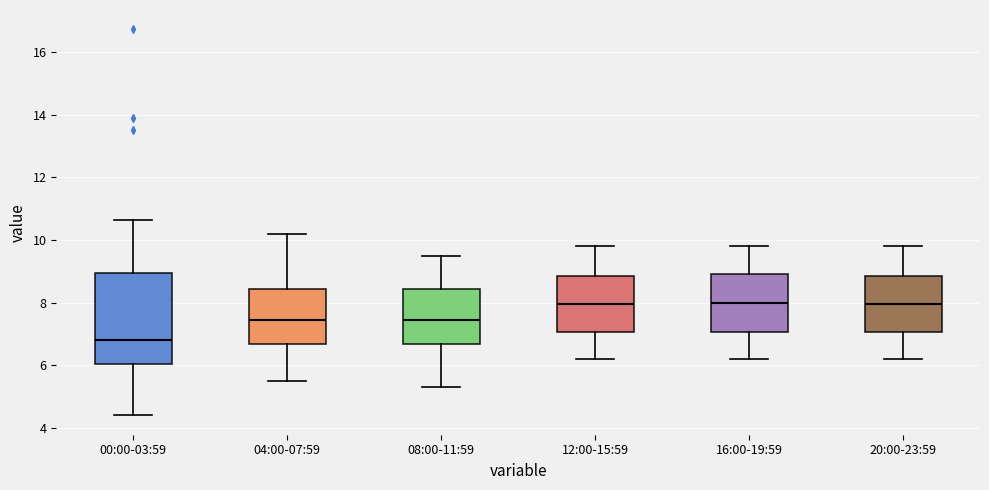

Reading left to right, read every box against the y-axis: the position of its median line, the range the box covers, and the ends of its whiskers. The values are not printed on the chart, so give them approximately, as read against the axis.

00:00-03:59: median 6.8, box 6.0 to 9.0, whiskers 4.4 to 10.6
04:00-07:59: median 7.4, box 6.6 to 8.4, whiskers 5.6 to 10.2
08:00-11:59: median 7.4, box 6.6 to 8.4, whiskers 5.4 to 9.6
12:00-15:59: median 8.0, box 7.0 to 8.8, whiskers 6.2 to 9.8
16:00-19:59: median 8.0, box 7.0 to 9.0, whiskers 6.2 to 9.8
20:00-23:59: median 8.0, box 7.0 to 8.8, whiskers 6.2 to 9.8